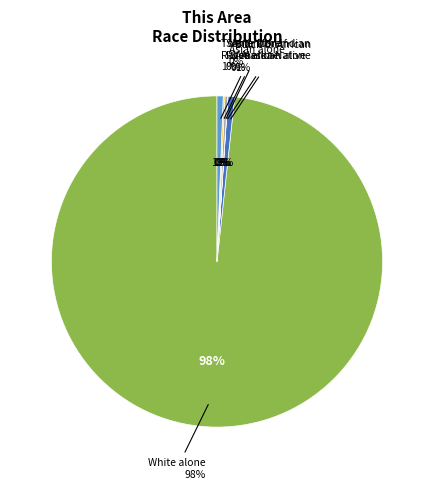

What is the ratio of the value at White alone to the value at Some Other Race alone?

584.3